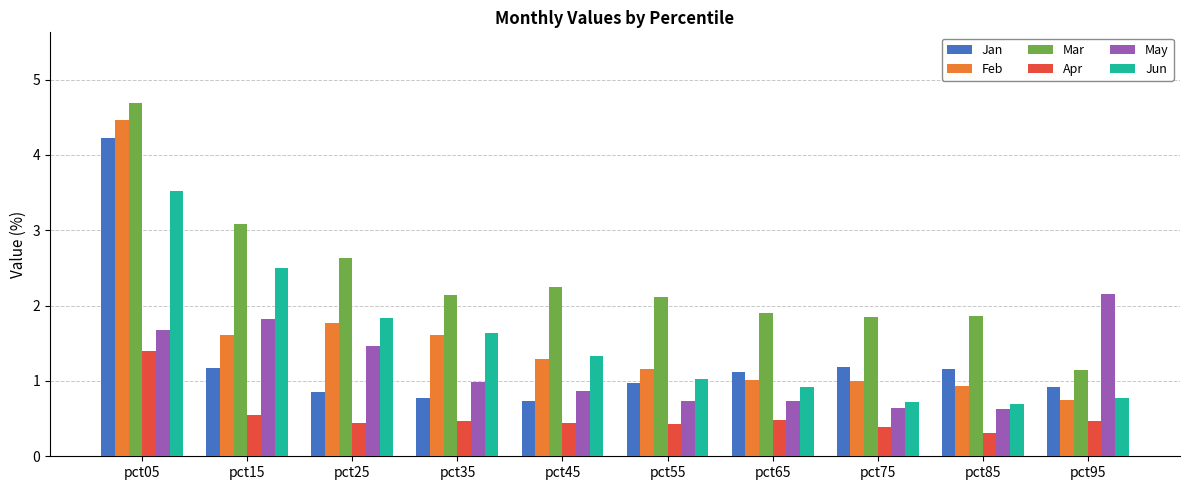

At which label does Jun first exceed 1?

pct05